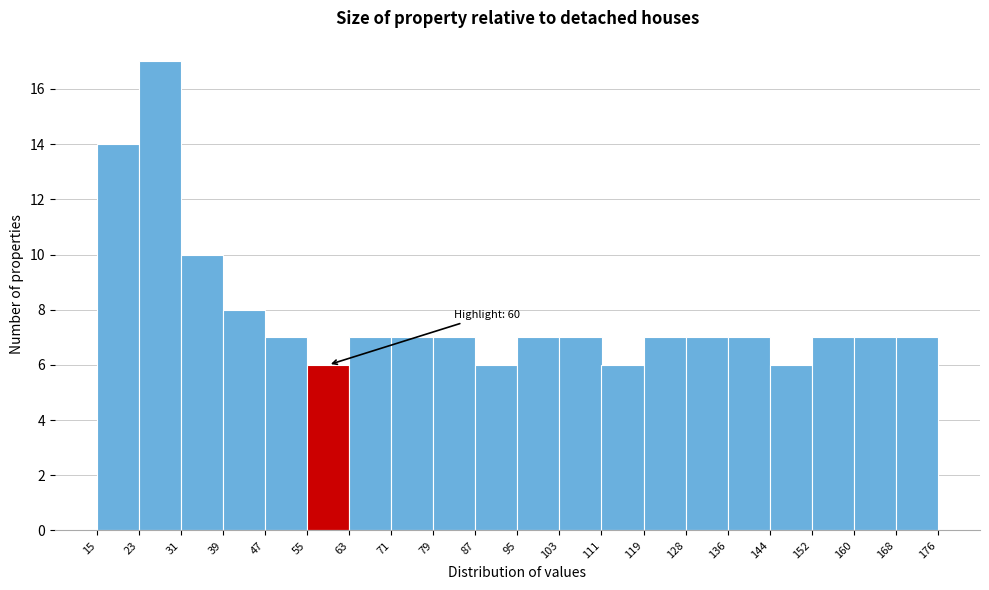

Which range on the x-axis has the tallest bar?

23 to 31